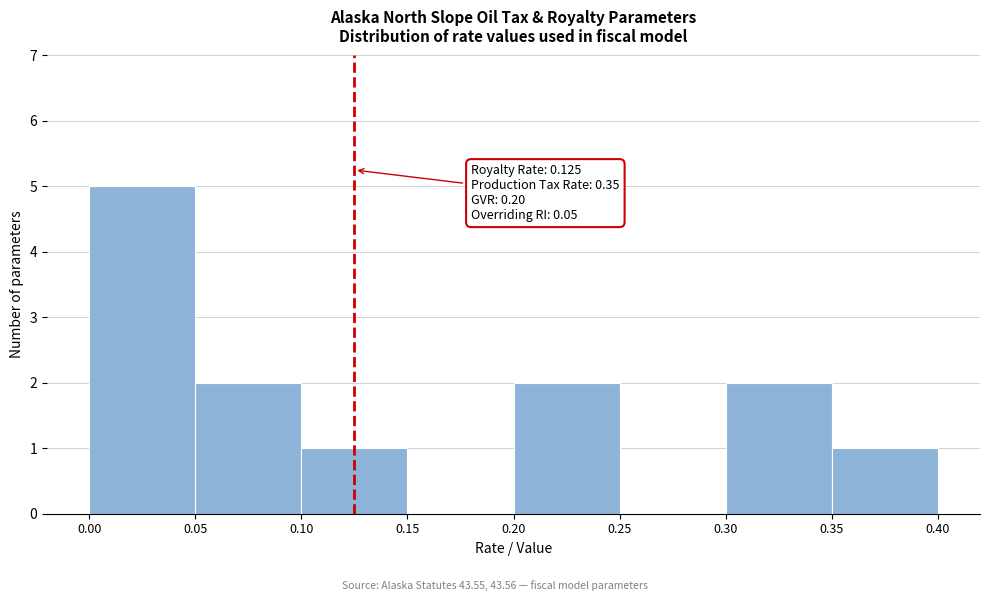

Over which range of the x-axis is the bar tallest?

0.00 to 0.05